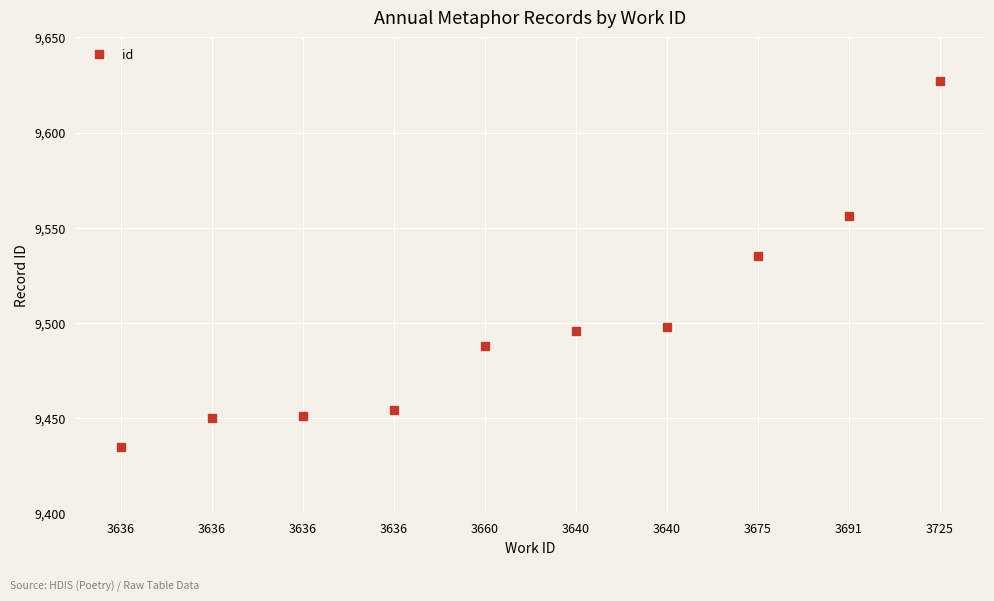

The chart shows a value of 16528 at 3725. True or false?

False